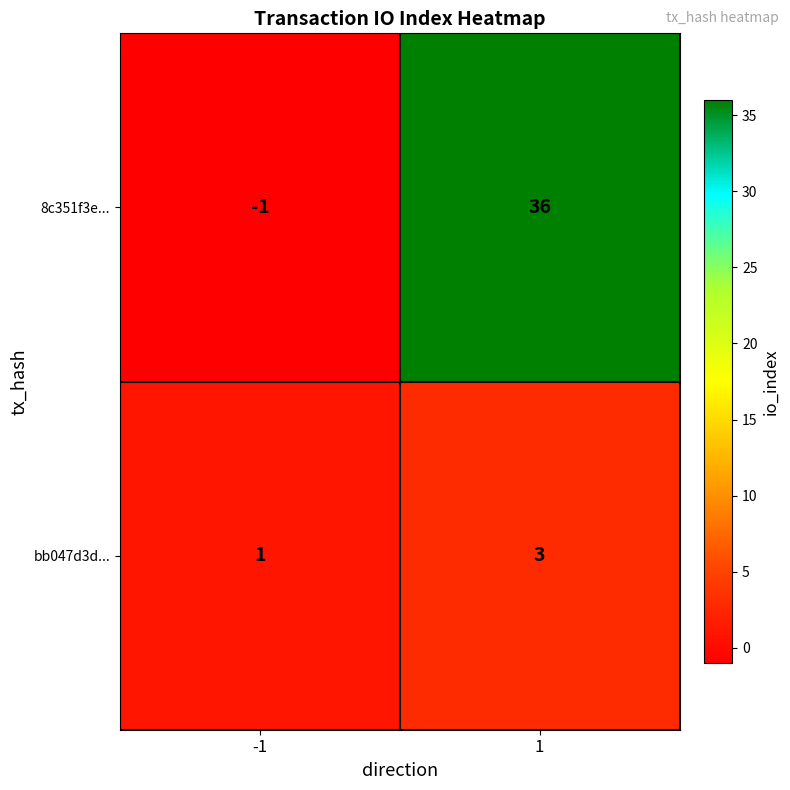

Which category has the highest value across all series?

1